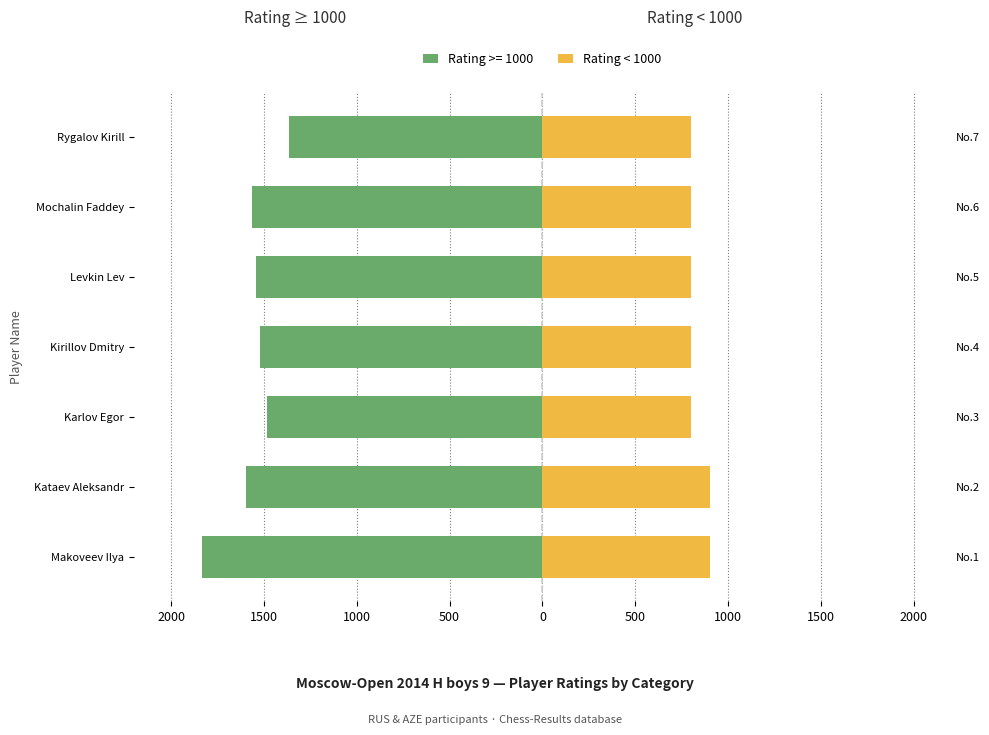

Does the chart contain stacked bars?

No